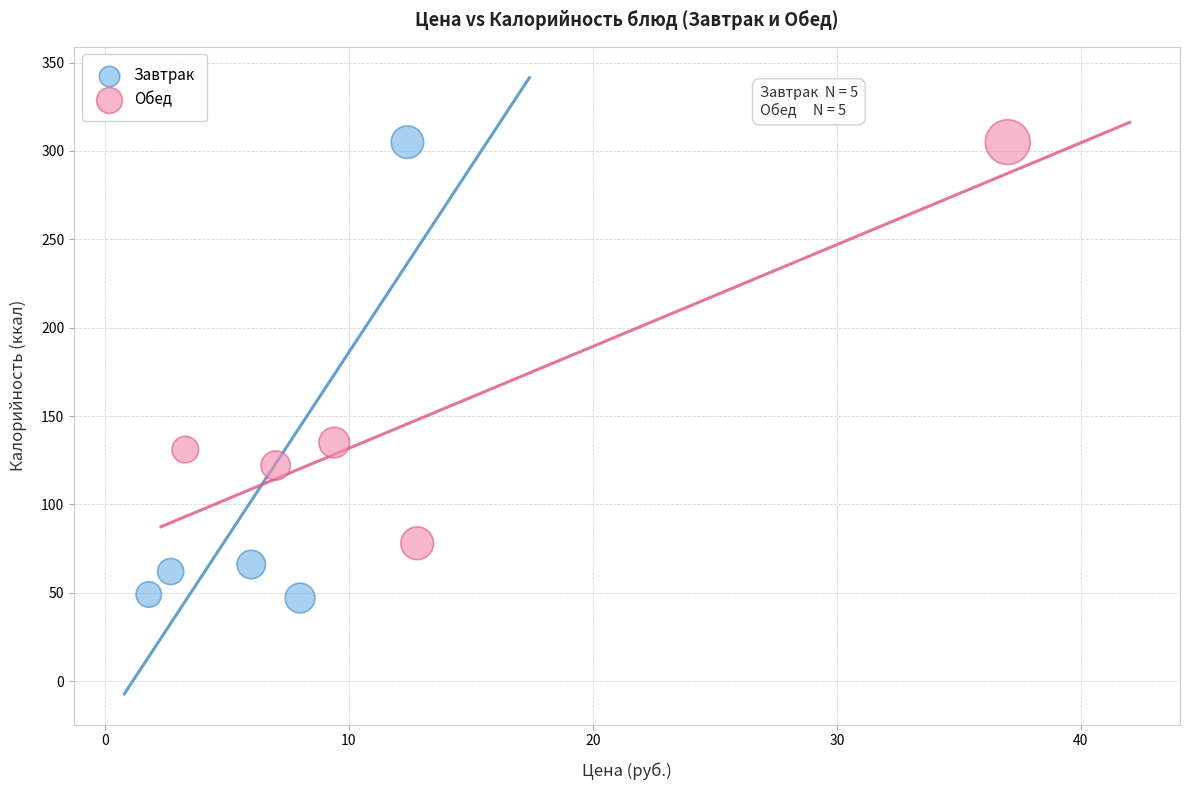

Which series reaches the minimum Y coordinate?

Завтрак